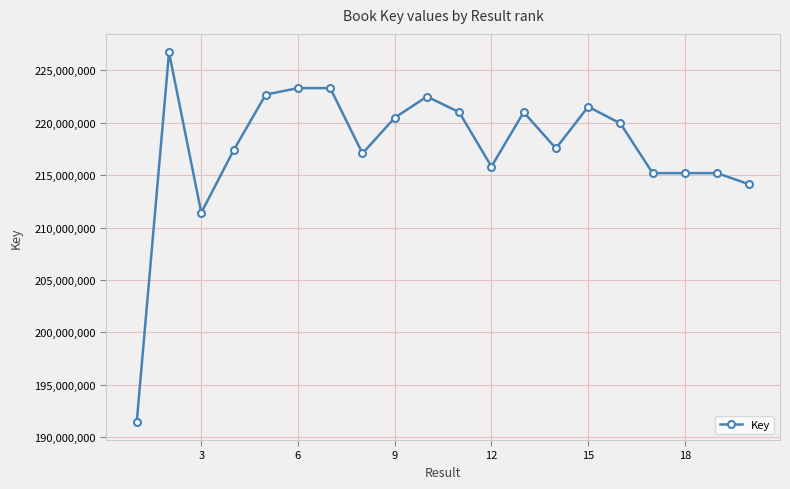

What is the value of the 15th point from the left?

221525140